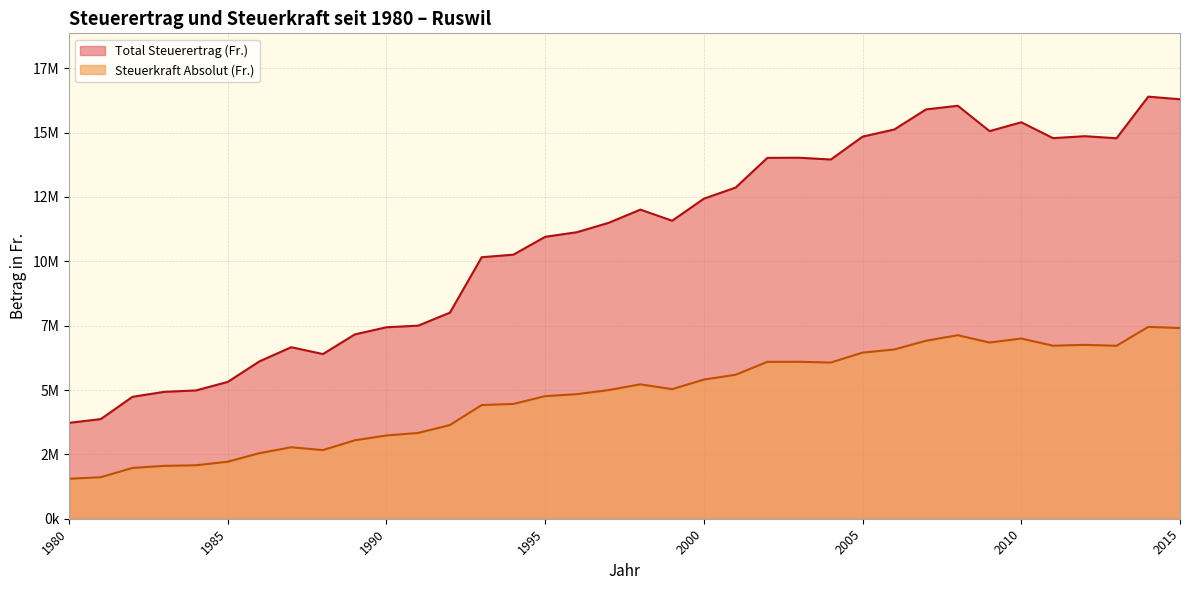

Reading left to right, extract all data points from this chart.

Total Steuerertrag (Fr.): 3724905	3871750	4737469	4929656	4984829	5315231	6114435	6663201	6398188	7159658	7438941	7501333	8006909	10159923	10259066	10952172	11131262	11496017	12009320	11577099	12433751	12864930	14019680	14024837	13955771	14844279	15122408	15902598	16043329	15058922	15402228	14786087	14861858	14781120	16397975	16296838
Steuerkraft Absolut (Fr.): 1552044	1613229	1973945	2054023	2077012	2214679	2547681	2776334	2665912	3046663	3234322	3333926	3639504	4417358	4460463	4761814	4839679	4998268	5221443	5033521	5405979	5593448	6095513	6097755	6067727	6454035	6574960	6914173	7130368	6844964	7001013	6720948	6755390	6718691	7453625	7407654